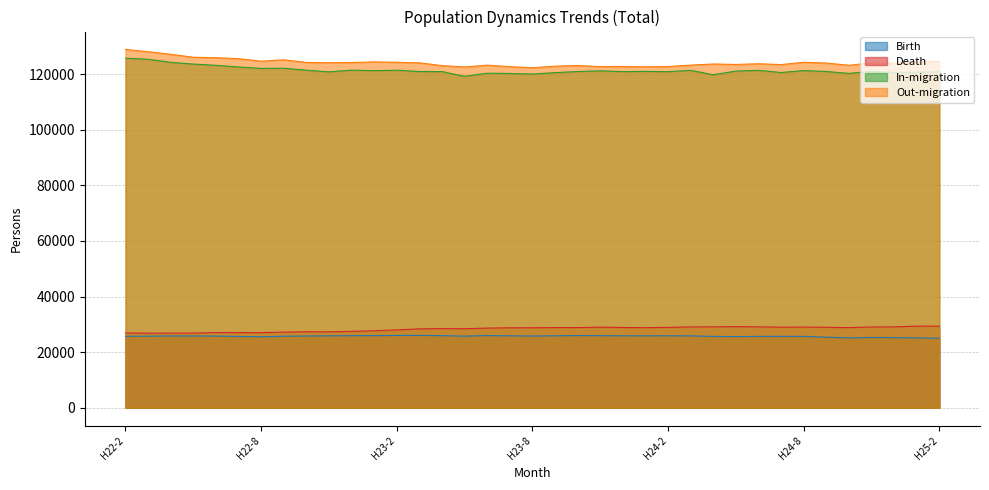

Reading left to right, transcribe all the data shown in this chart.

Birth: 25686	25737	25833	25818	25775	25637	25532	25720	25793	25868	25922	25937	26000	26024	25935	25752	25967	25870	25788	25876	25969	25913	25875	25861	25880	25851	25659	25600	25661	25669	25669	25383	25105	25292	25201	25110	24984
Death: 26903	26807	26839	26843	27048	27025	27016	27207	27308	27282	27478	27689	27996	28372	28465	28421	28641	28756	28763	28833	28820	28989	28859	28802	28906	29066	29096	29175	29098	28982	29012	28934	28814	29051	29084	29359	29342
In-migration: 125714	125348	124247	123622	123169	122569	122058	122119	121409	120817	121426	121254	121396	120926	120913	119209	120325	120235	120025	120532	120926	121188	120899	120980	120882	121366	119786	121091	121351	120586	121271	120947	120261	121021	120587	120684	120795
Out-migration: 128867	128064	127121	126080	125898	125559	124637	125145	124206	124097	124165	124404	124240	124062	123071	122561	123233	122675	122299	122854	123091	122703	122743	122640	122731	123243	123641	123475	123732	123431	124269	123986	123182	124053	123939	124394	124543